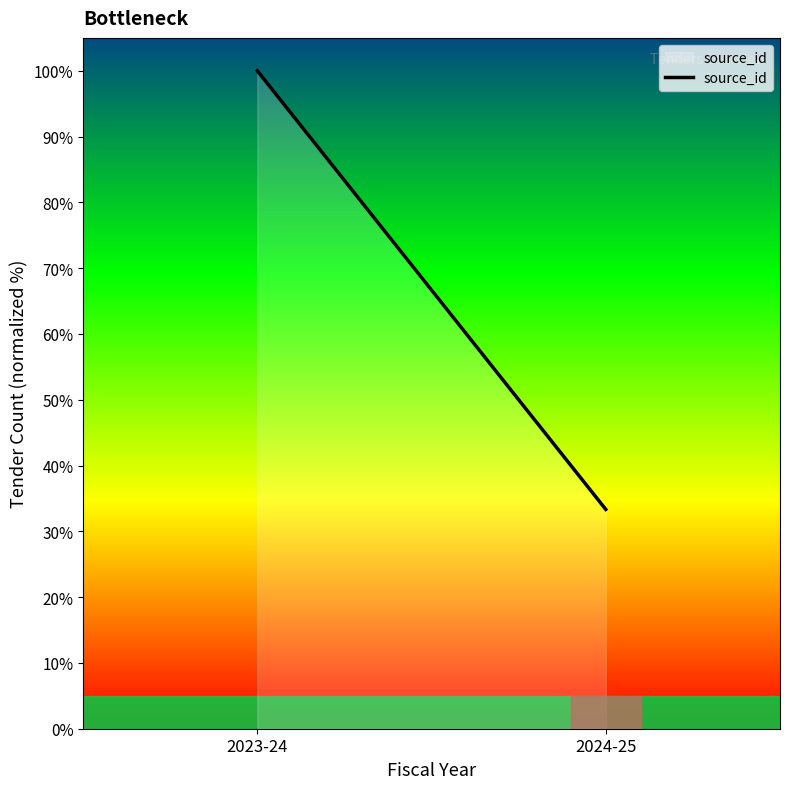

At which label is the value closest to 66?

2024-25